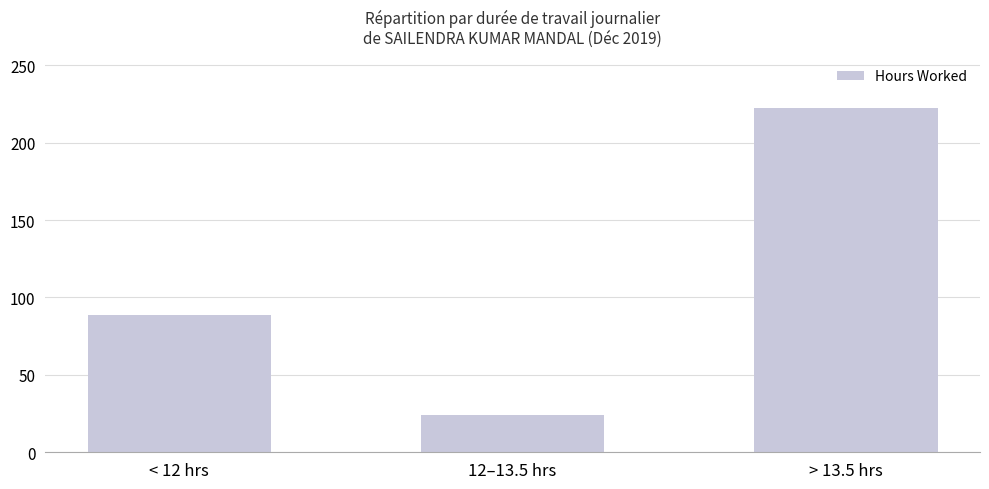

Approximately how many times larger is the value at < 12 hrs compared to > 13.5 hrs?

0.4